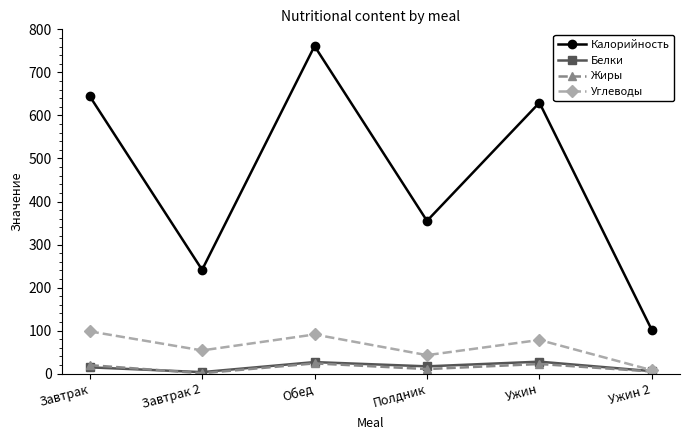

What is the label of the 4th point from the left?

Полдник